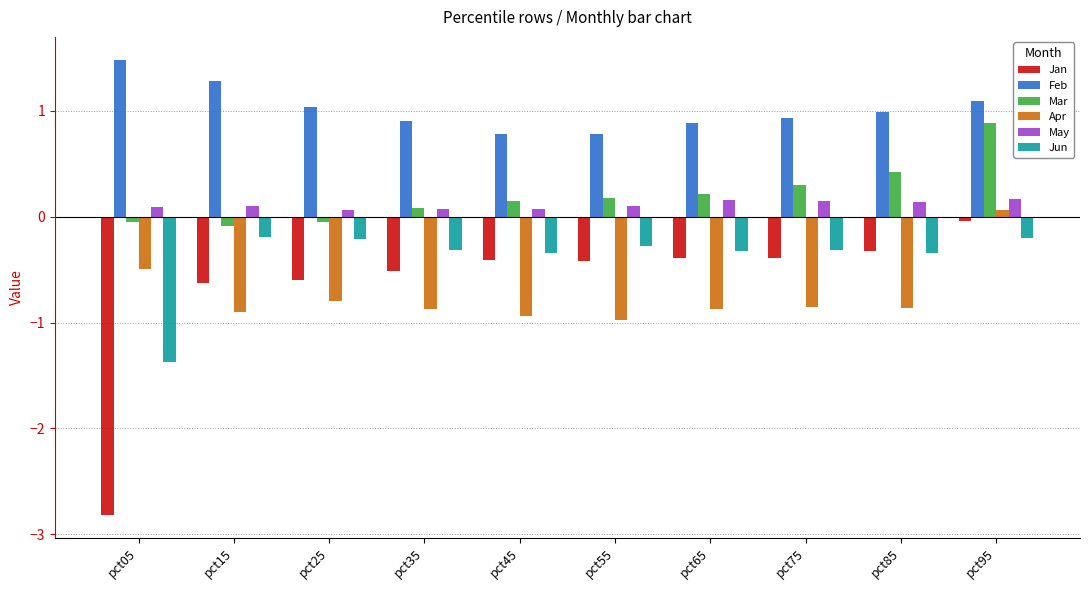

Which series has the widest spread of values?

Jan